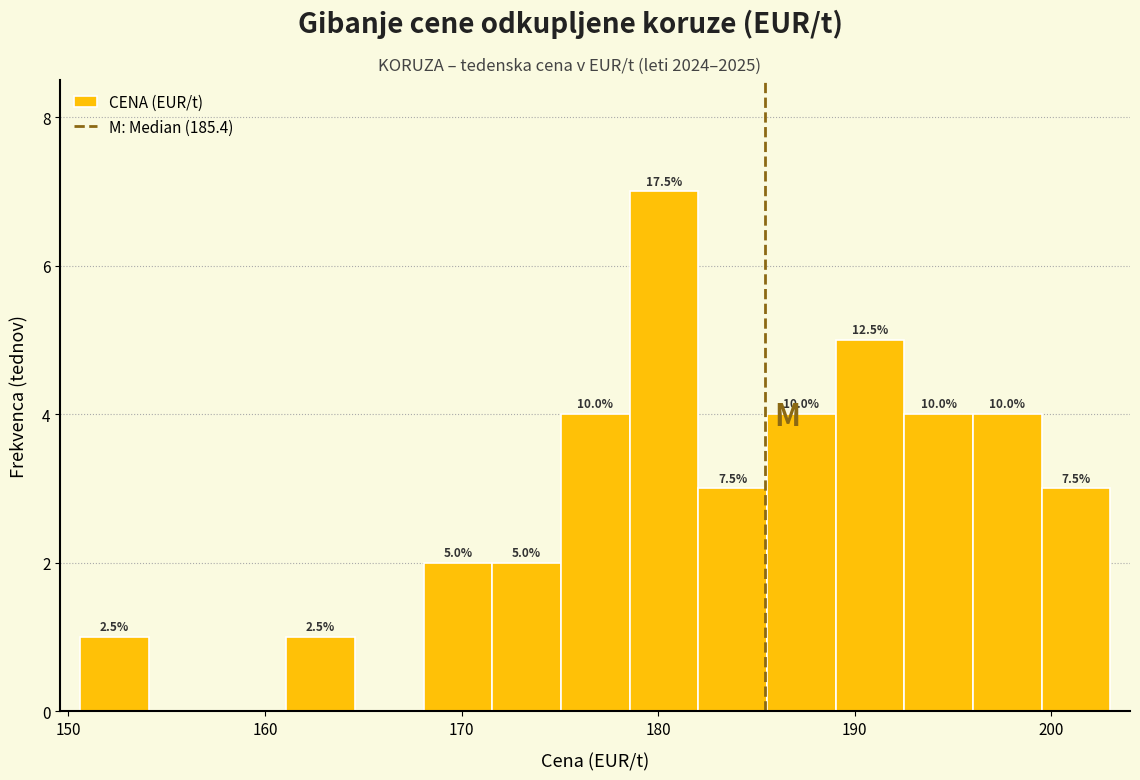

Read against the x-axis, roughly where is the centre of the tallest bar?

180